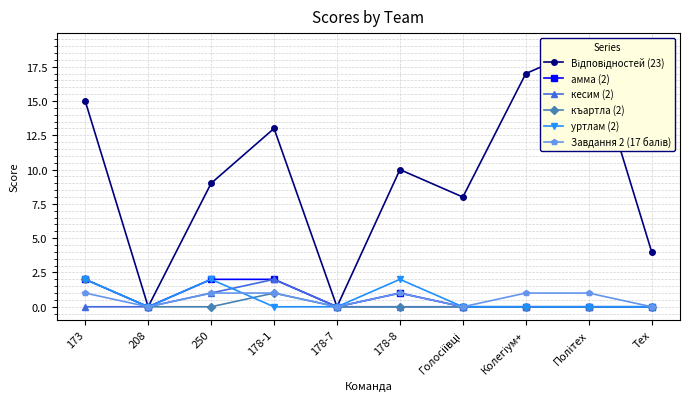

Reading left to right, list all the values displayed in this chart.

Відповідностей (23): 173=15	208=0	250=9	178-1=13	178-7=0	178-8=10	Голосіївці=8	Колегіум+=17	Політех=19	Тех=4
амма (2): 173=2	208=0	250=2	178-1=2	178-7=0	178-8=1	Голосіївці=0	Колегіум+=0	Політех=0	Тех=0
кесим (2): 173=0	208=0	250=1	178-1=2	178-7=0	178-8=0	Голосіївці=0	Колегіум+=0	Політех=0	Тех=0
къартла (2): 173=2	208=0	250=0	178-1=1	178-7=0	178-8=0	Голосіївці=0	Колегіум+=0	Політех=0	Тех=0
уртлам (2): 173=2	208=0	250=2	178-1=0	178-7=0	178-8=2	Голосіївці=0	Колегіум+=0	Політех=0	Тех=0
Завдання 2 (17 балів): 173=1	208=0	250=1	178-1=1	178-7=0	178-8=1	Голосіївці=0	Колегіум+=1	Політех=1	Тех=0